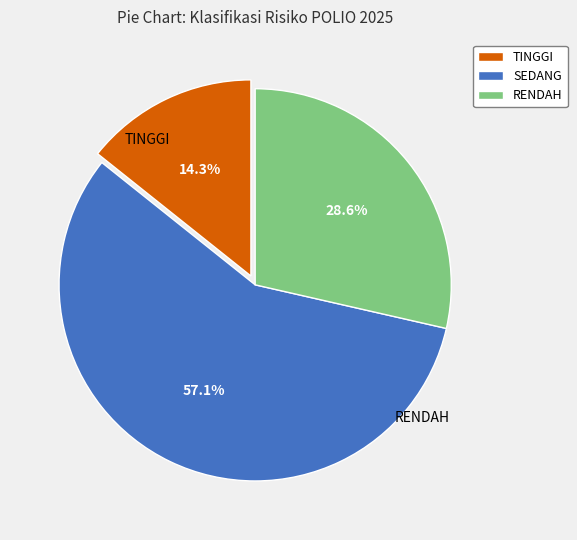

To the nearest percent, what portion does RENDAH represent?

29%